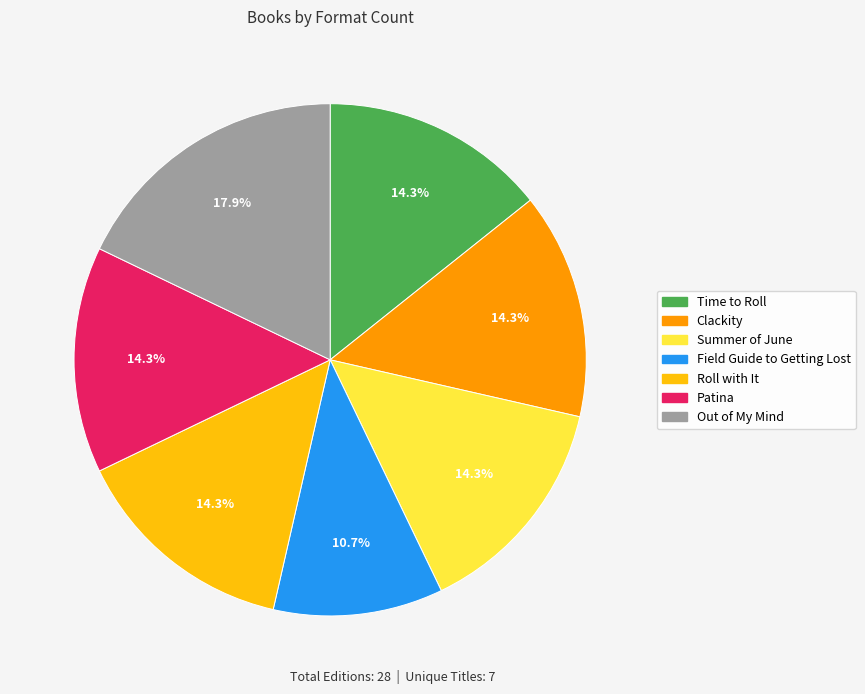

How many segments does this pie chart have?

7